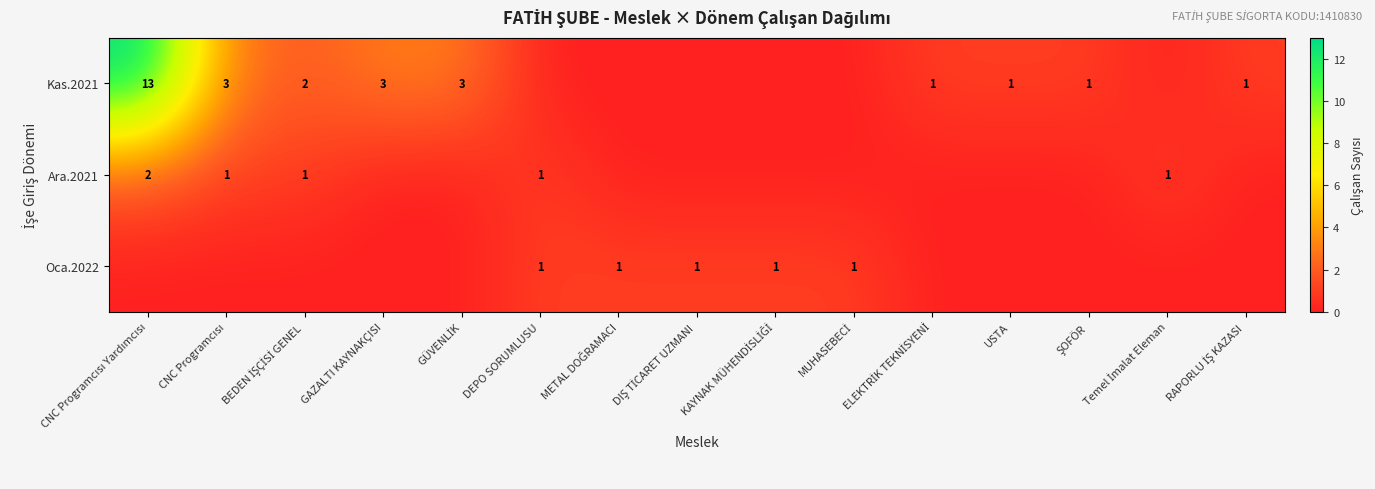

Which series has the largest range (max minus min)?

Kas.2021